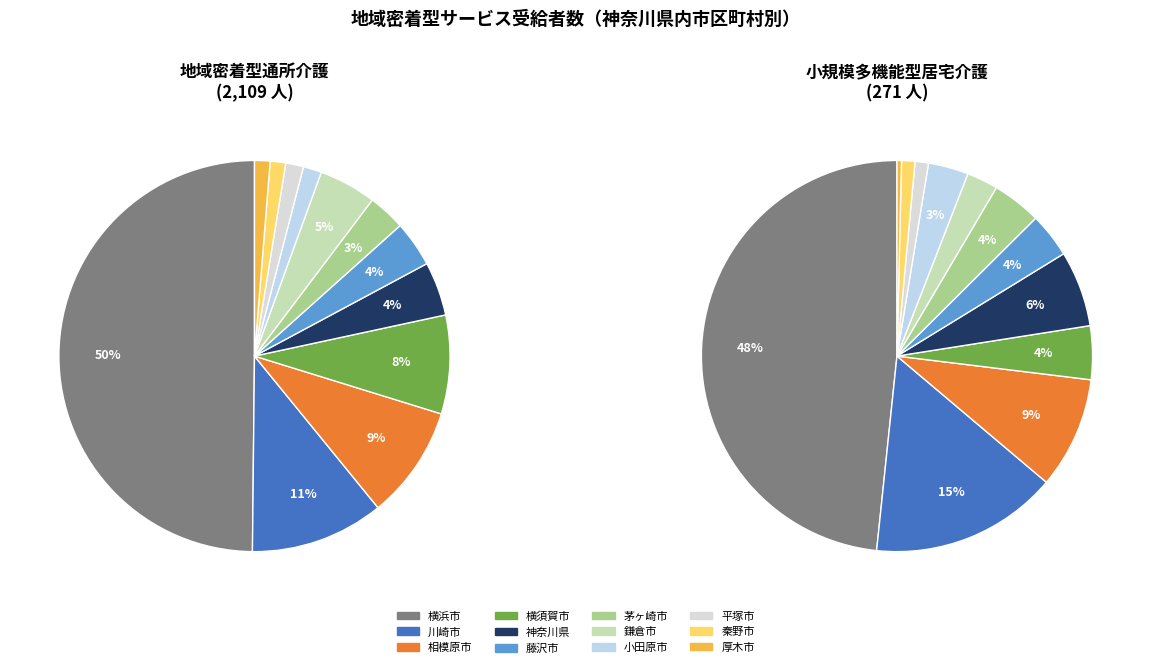

What is the total percentage of 神奈川県 and 茅ヶ崎市?

7.5%